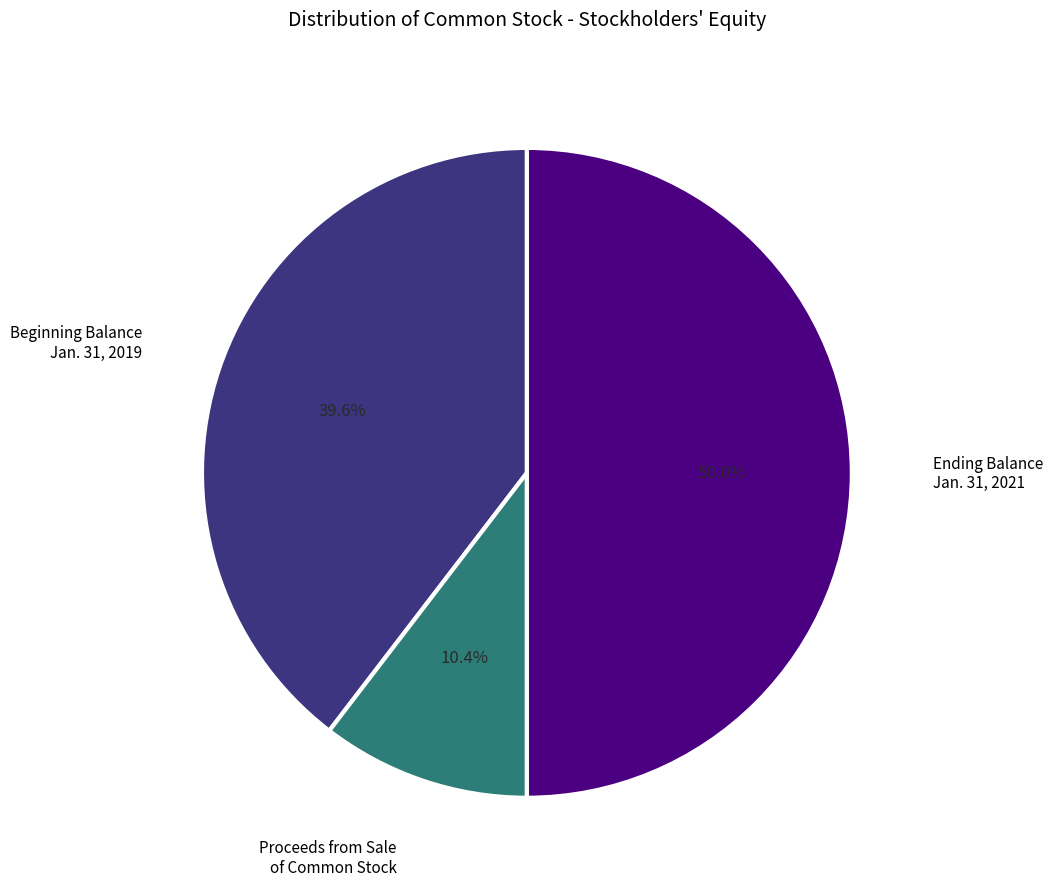

How many segments does this pie chart have?

3